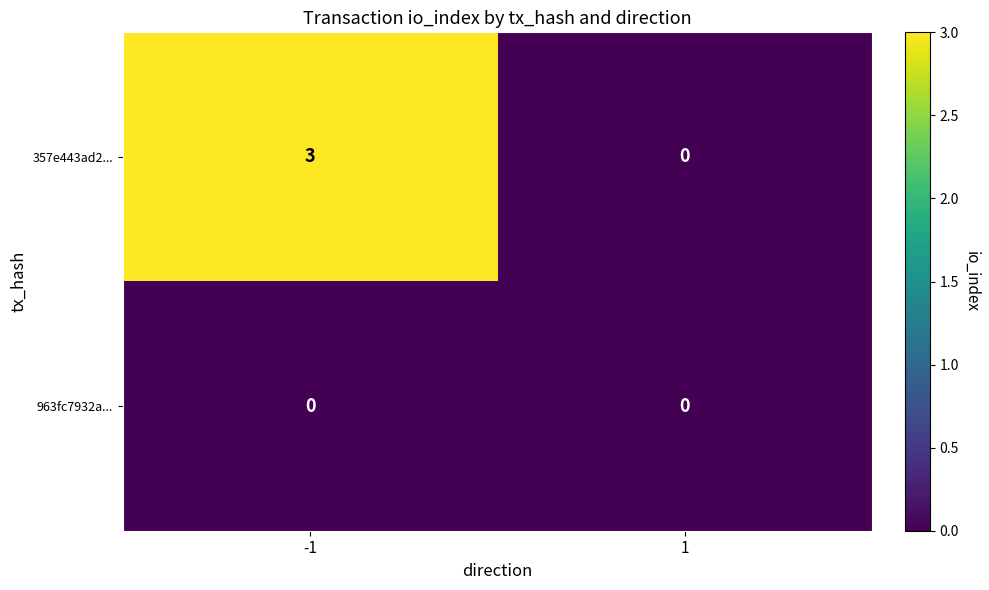

What is the sum of the 357e443ad2... values at -1 and 1?

3